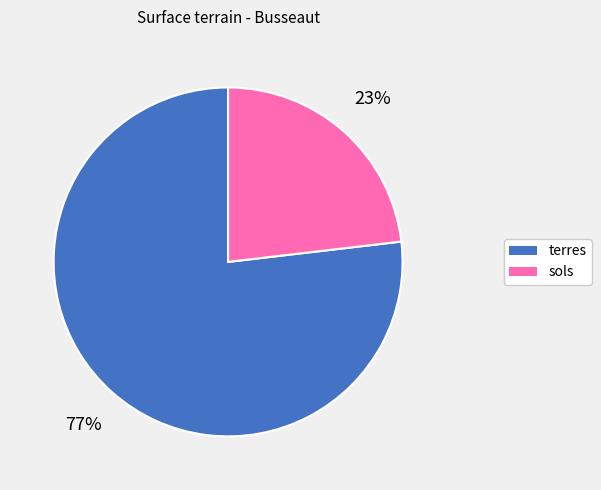

How many segments does this pie chart have?

2